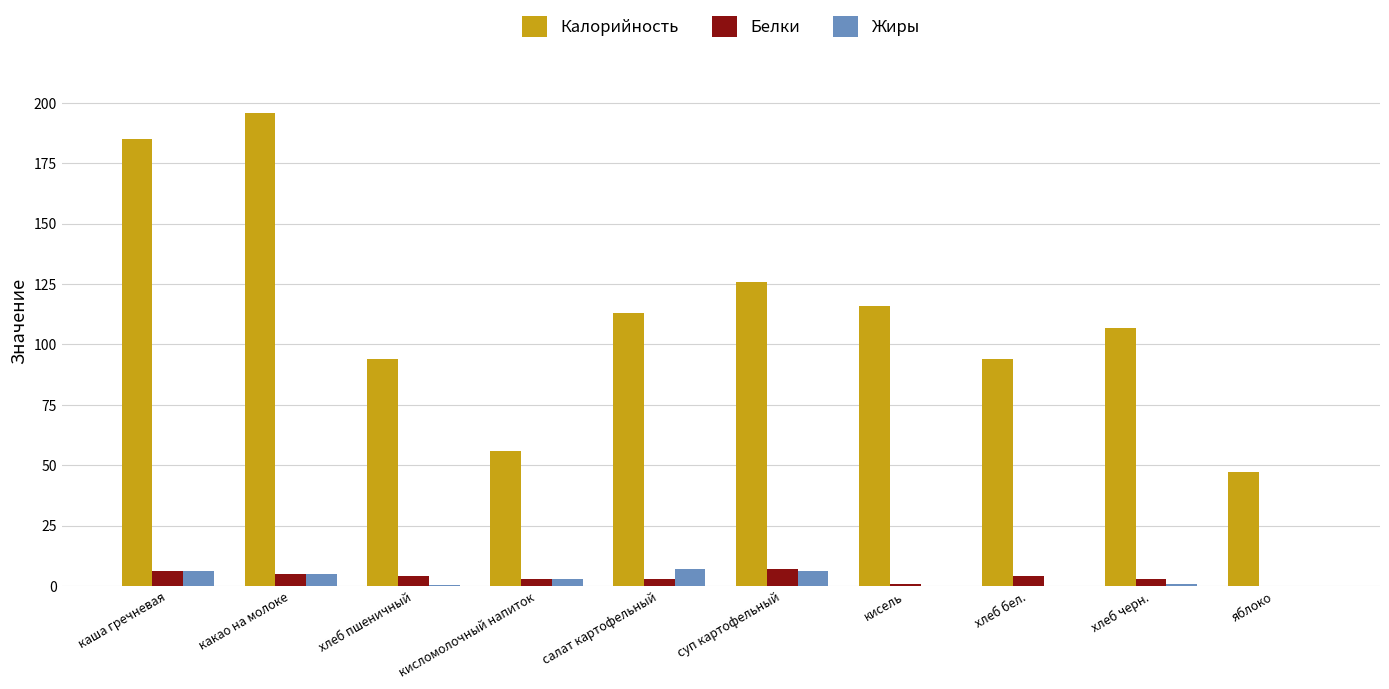

The value of Калорийность at какао на молоке is 94.8. True or false?

False